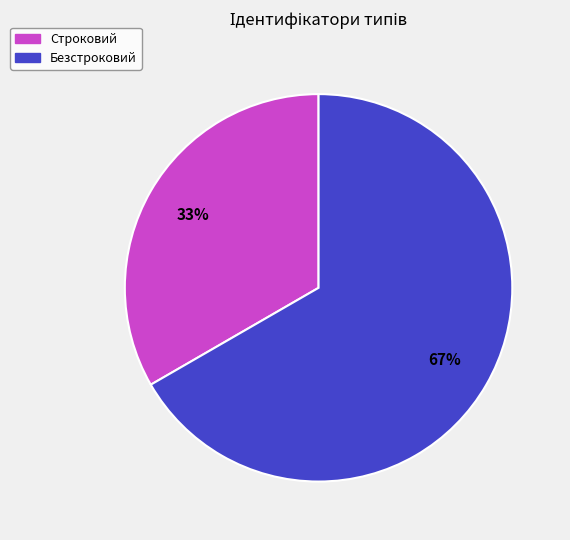

Which category has the biggest portion of the pie?

Безстроковий